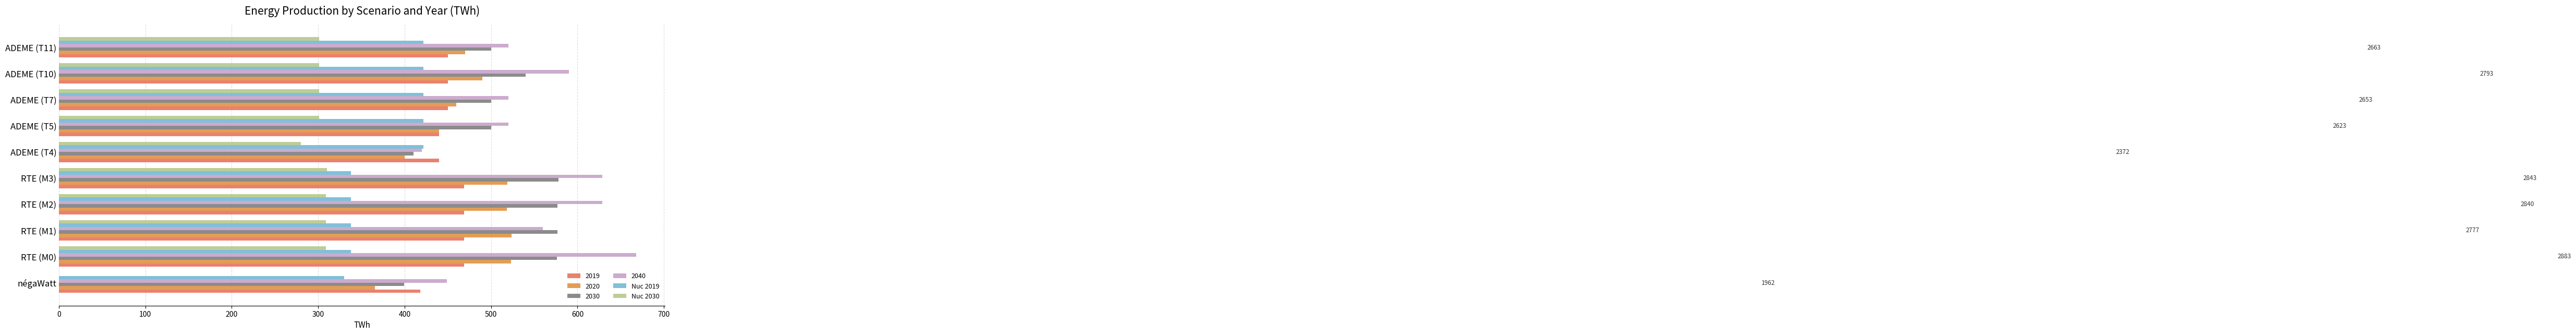

What is the greatest value displayed?

668.0